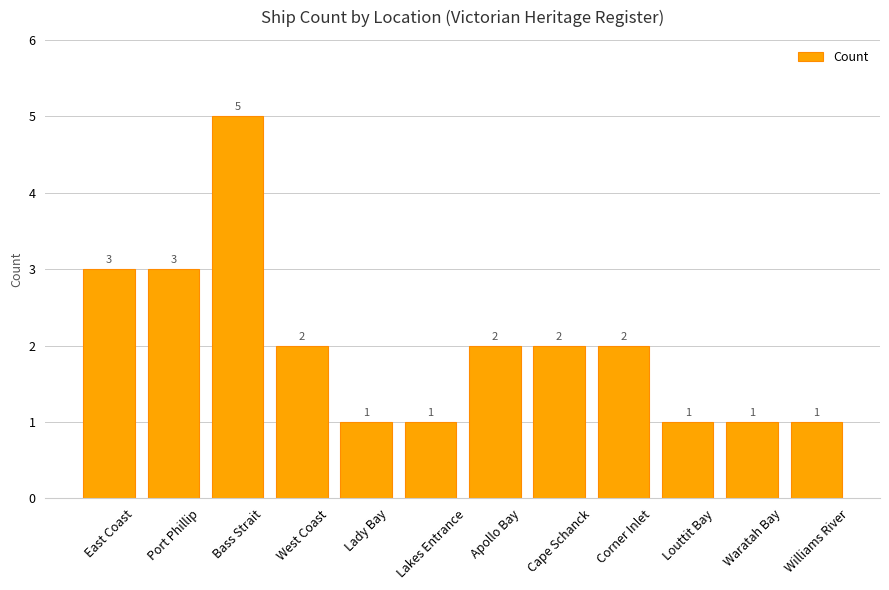

What is the label of the 10th bar from the left?

Louttit Bay